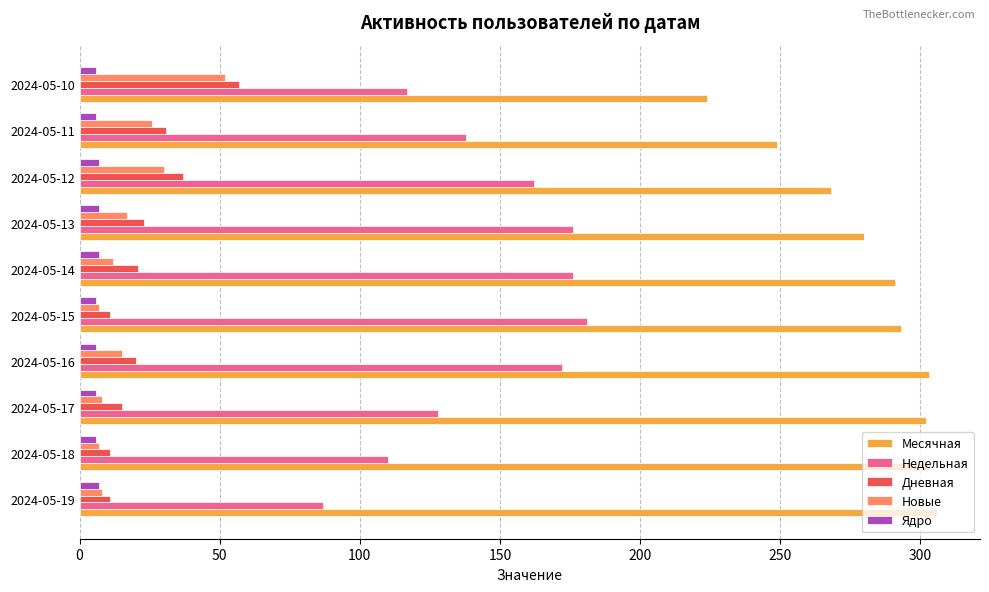

True or false: Новые has a value of 8 at 2024-05-19.

True